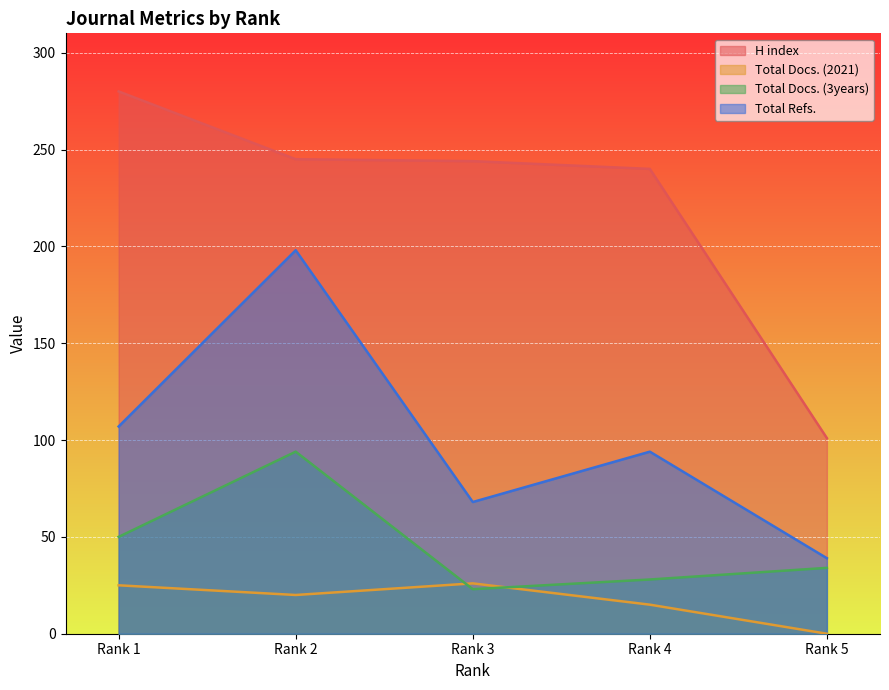

Reading left to right, transcribe all the data shown in this chart.

H index: 280	245	244	240	101
Total Docs. (2021): 25	20	26	15	0
Total Docs. (3years): 50	94	23	28	34
Total Refs.: 107	198	68	94	39